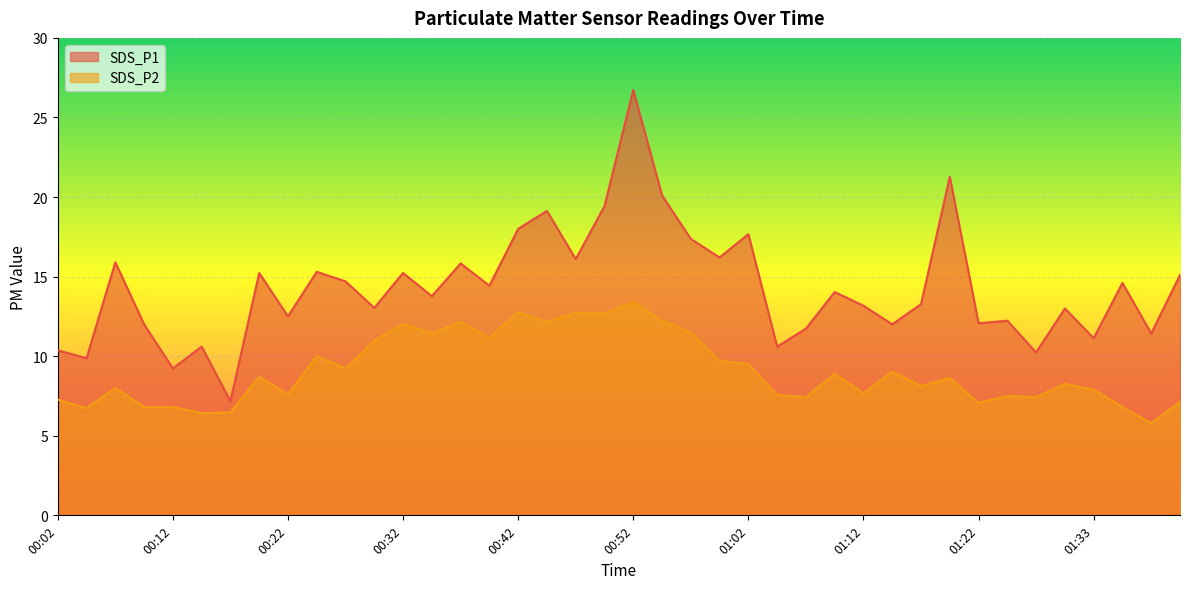

Rank the series at 00:44 from lowest to highest value.

SDS_P2, SDS_P1